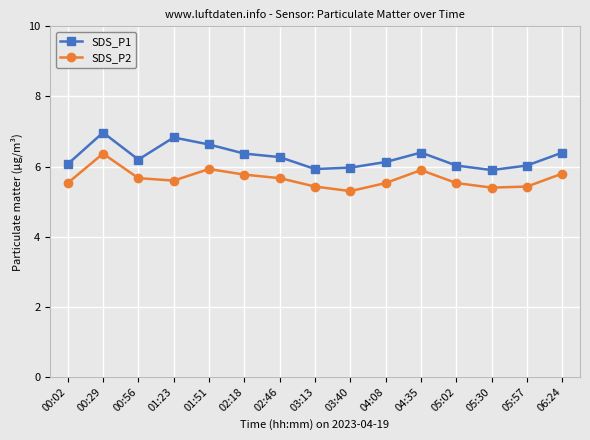

What is the value of the SDS_P1 point at the 4th from the left?

6.8